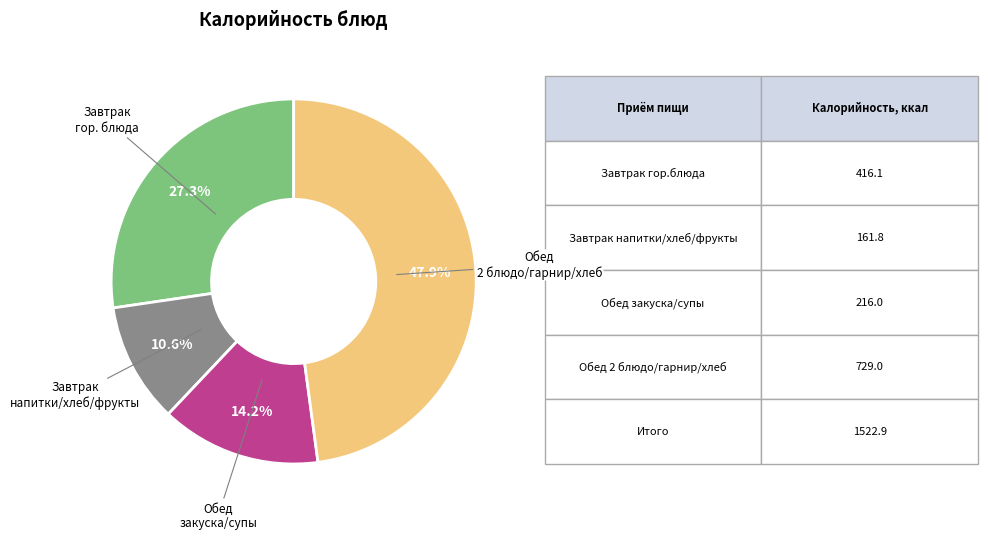

Is there a majority slice in this chart?

No